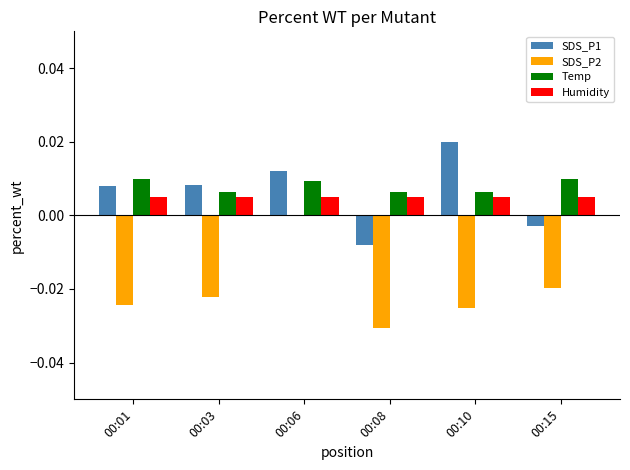

What are all the series names shown in the legend?

SDS_P1, SDS_P2, Temp, Humidity